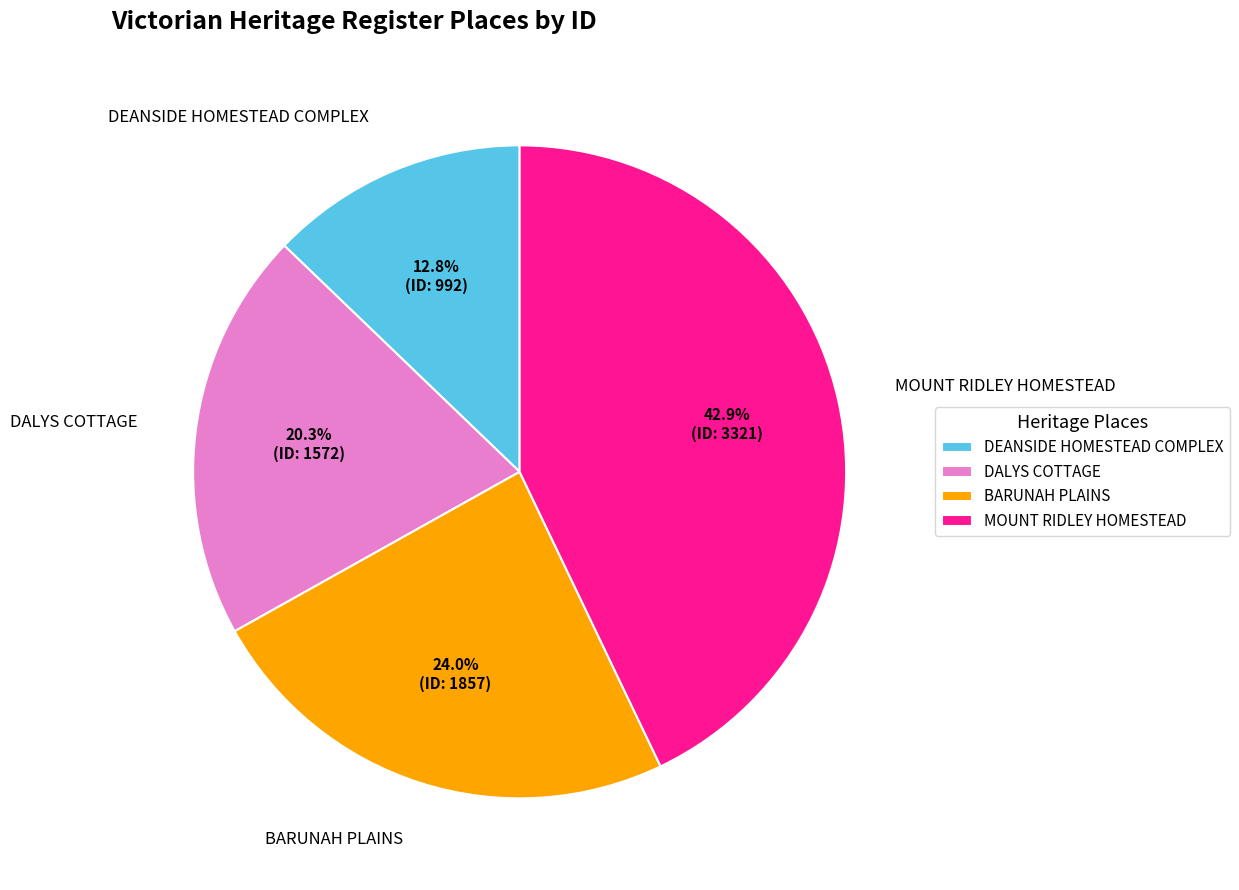

Rank the categories by value from highest to lowest.

MOUNT RIDLEY HOMESTEAD, BARUNAH PLAINS, DALYS COTTAGE, DEANSIDE HOMESTEAD COMPLEX